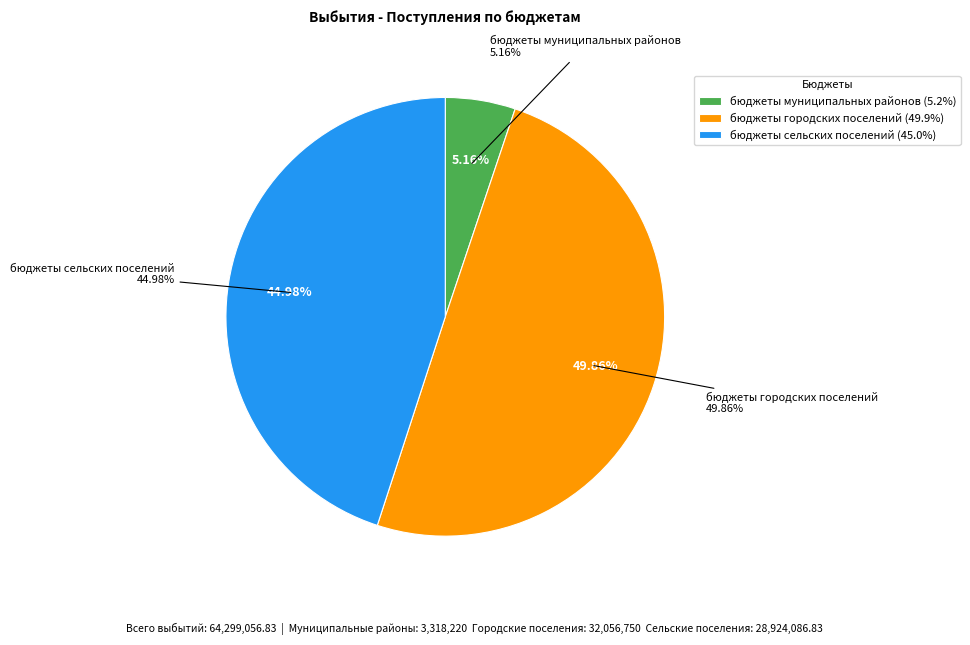

What portion of the pie excludes бюджеты городских поселений?

50.1%